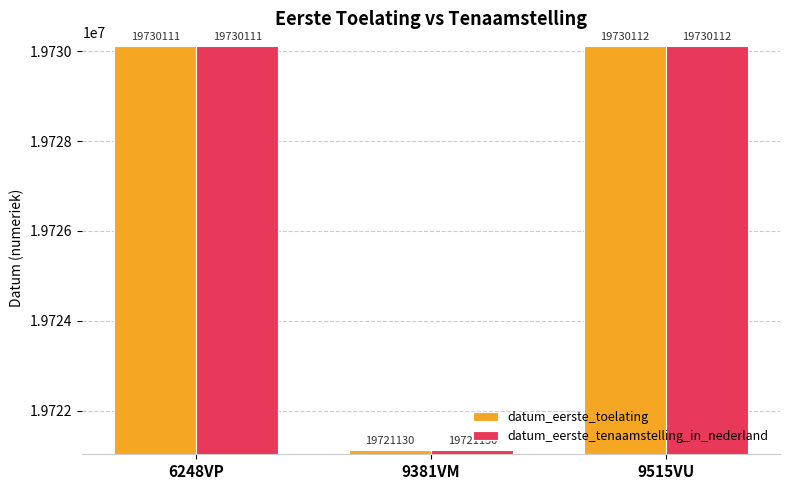

What position from the left is 6248VP?

1